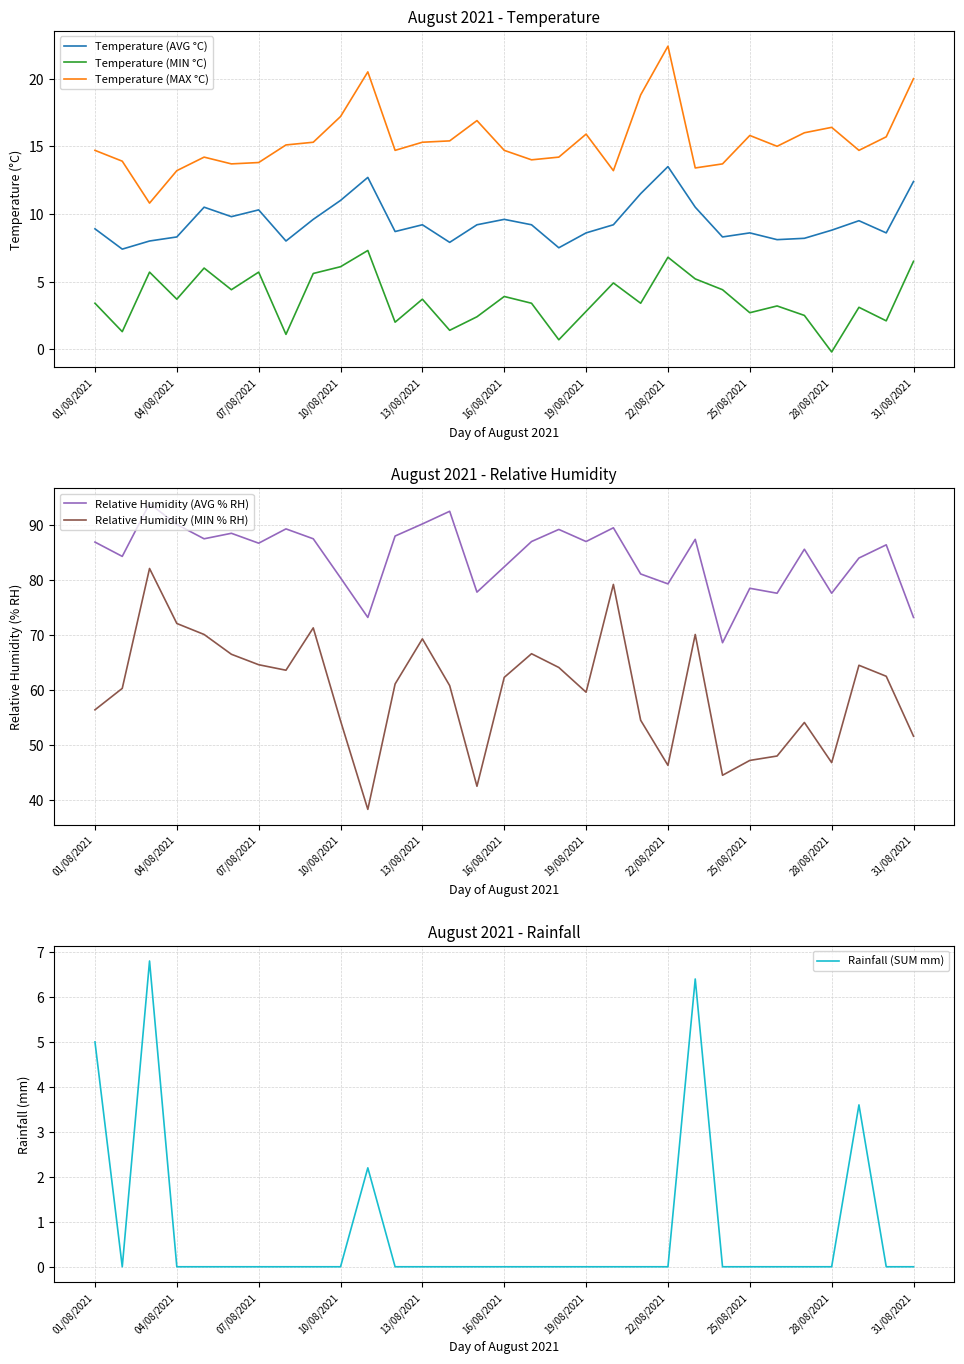

What is the highest value of the Rainfall (SUM mm) series?

6.8